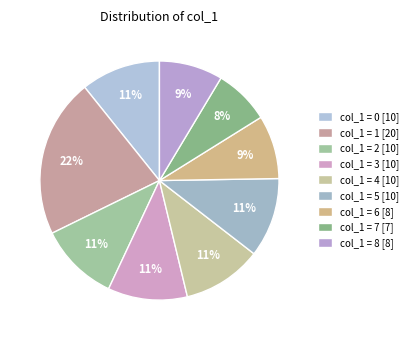

How many slices are in this pie chart?

9